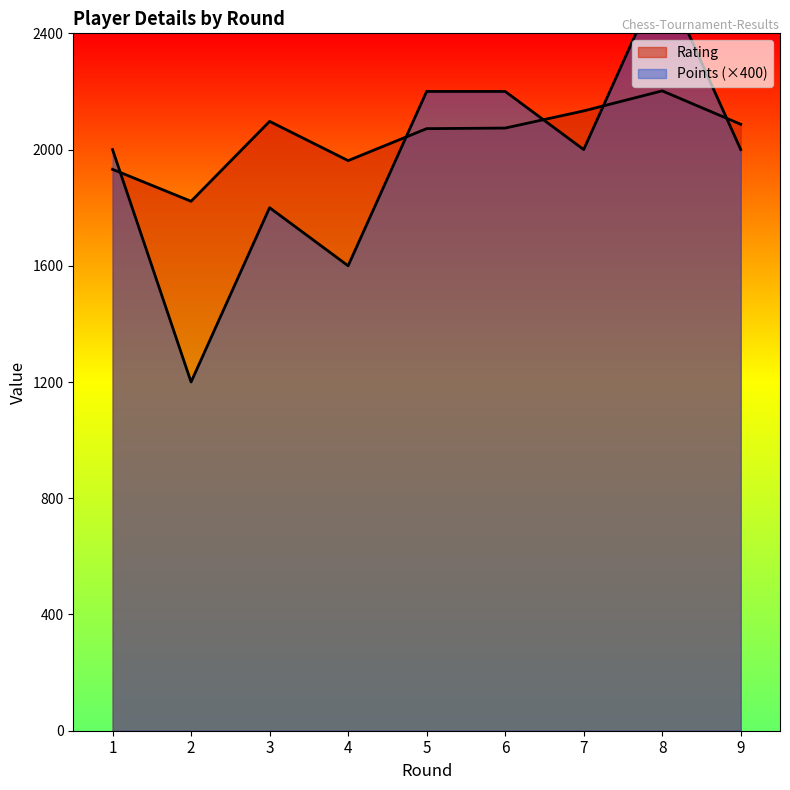

Reading left to right, list all the values displayed in this chart.

Rating: 1=1932	2=1822	3=2097	4=1962	5=2072	6=2074	7=2133	8=2202	9=2087
Points: 1=2000	2=1200	3=1800	4=1600	5=2200	6=2200	7=2000	8=2600	9=2000